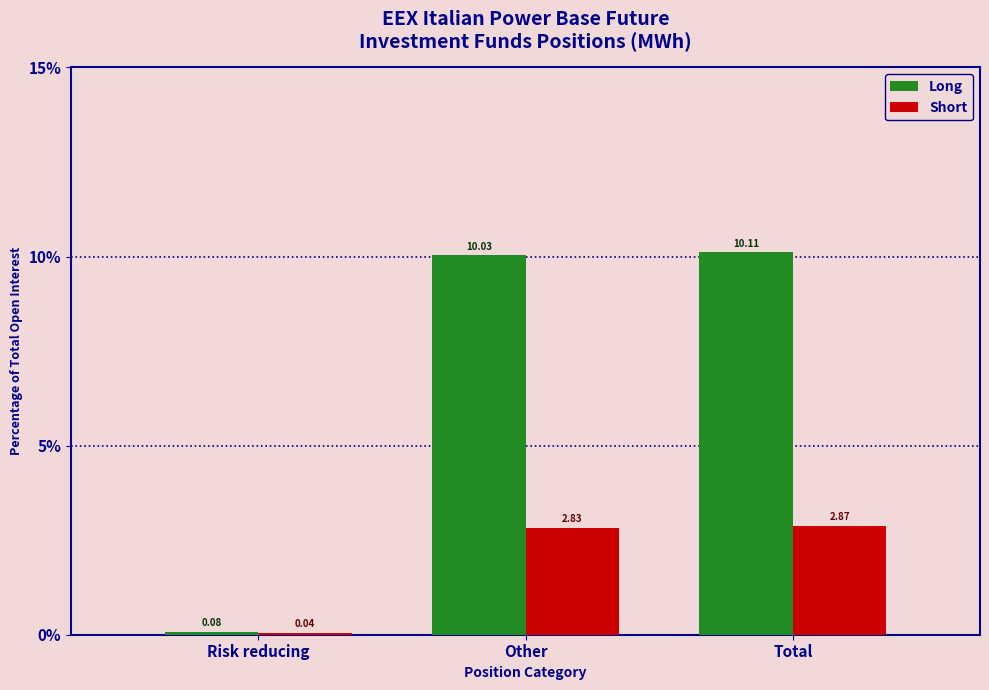

What is the sum of all Short values?

5.7